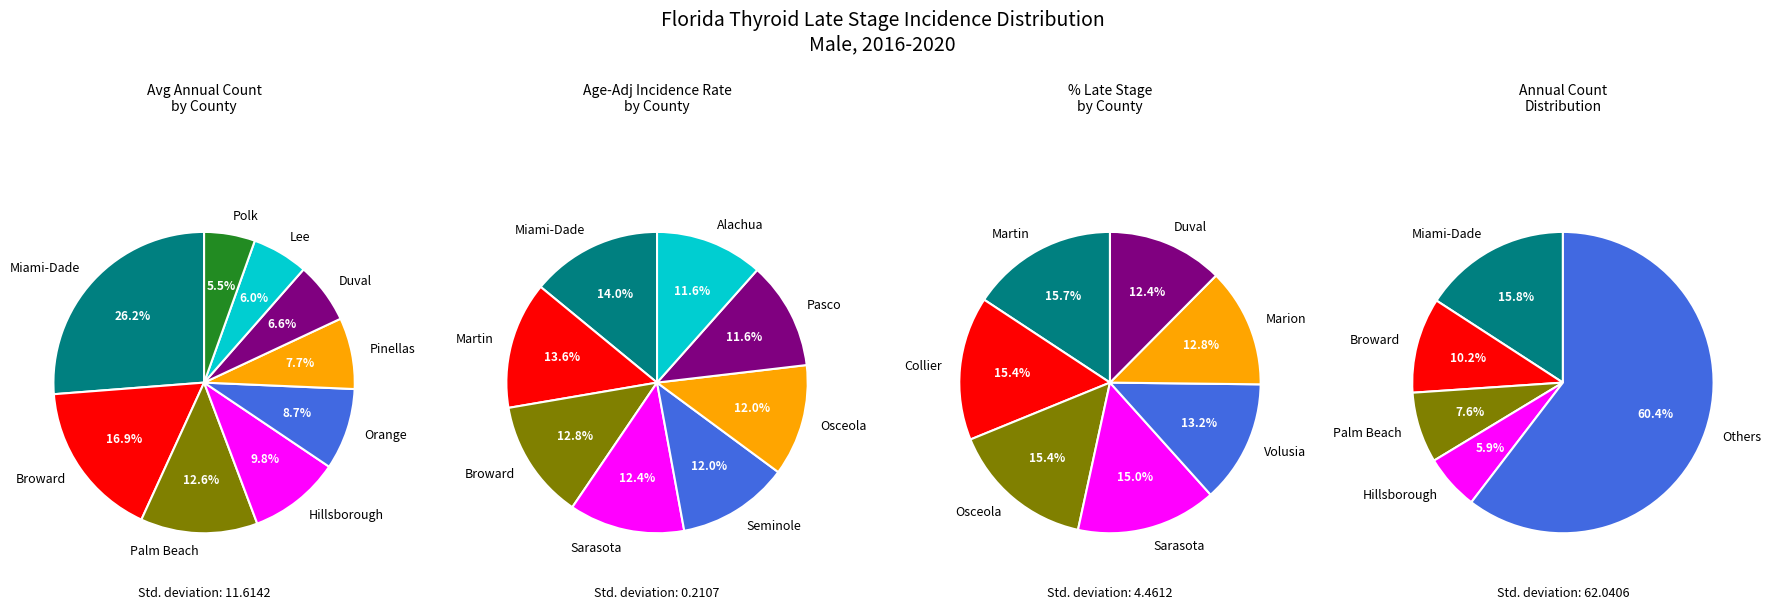

Do Broward County and Polk County together represent more than half of the pie?

No